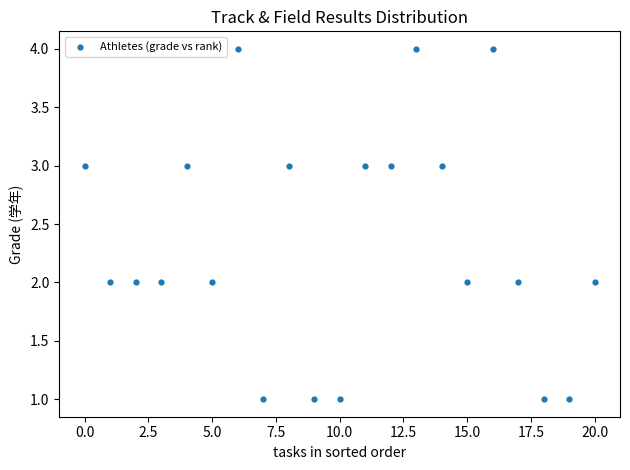

What is the range of Y values (max minus min)?

3